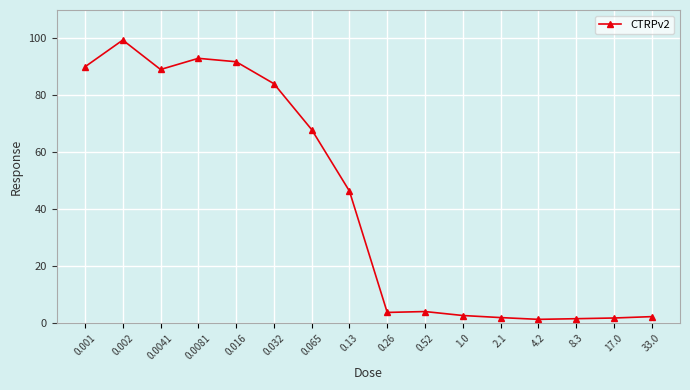

True or false: there are more than 0 points higher than both neighbors.

True